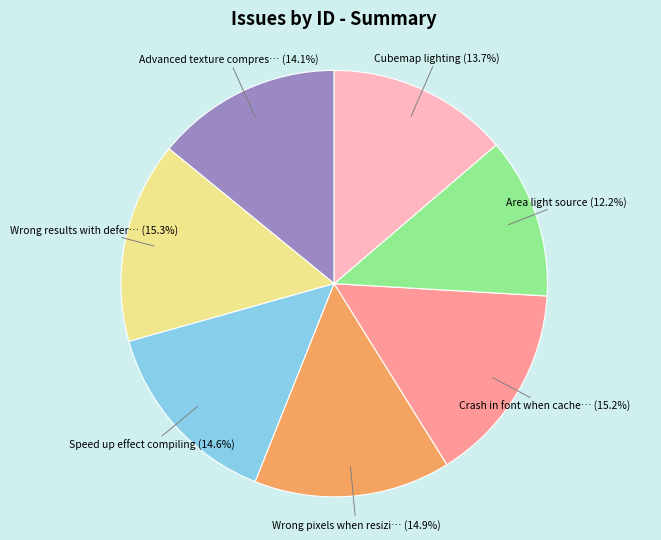

Does any single category account for the majority?

No